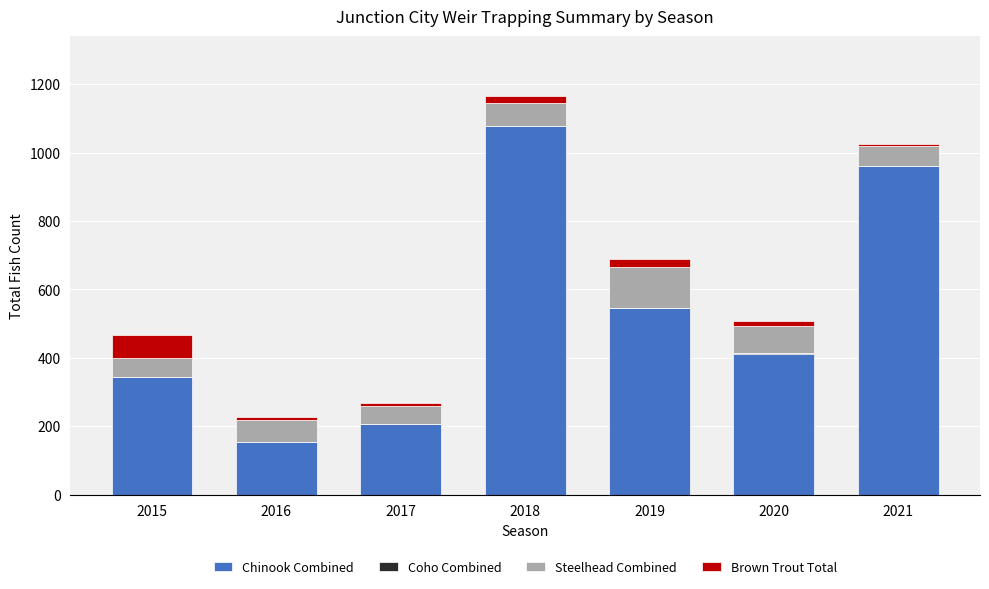

How many categories are shown in the chart?

7